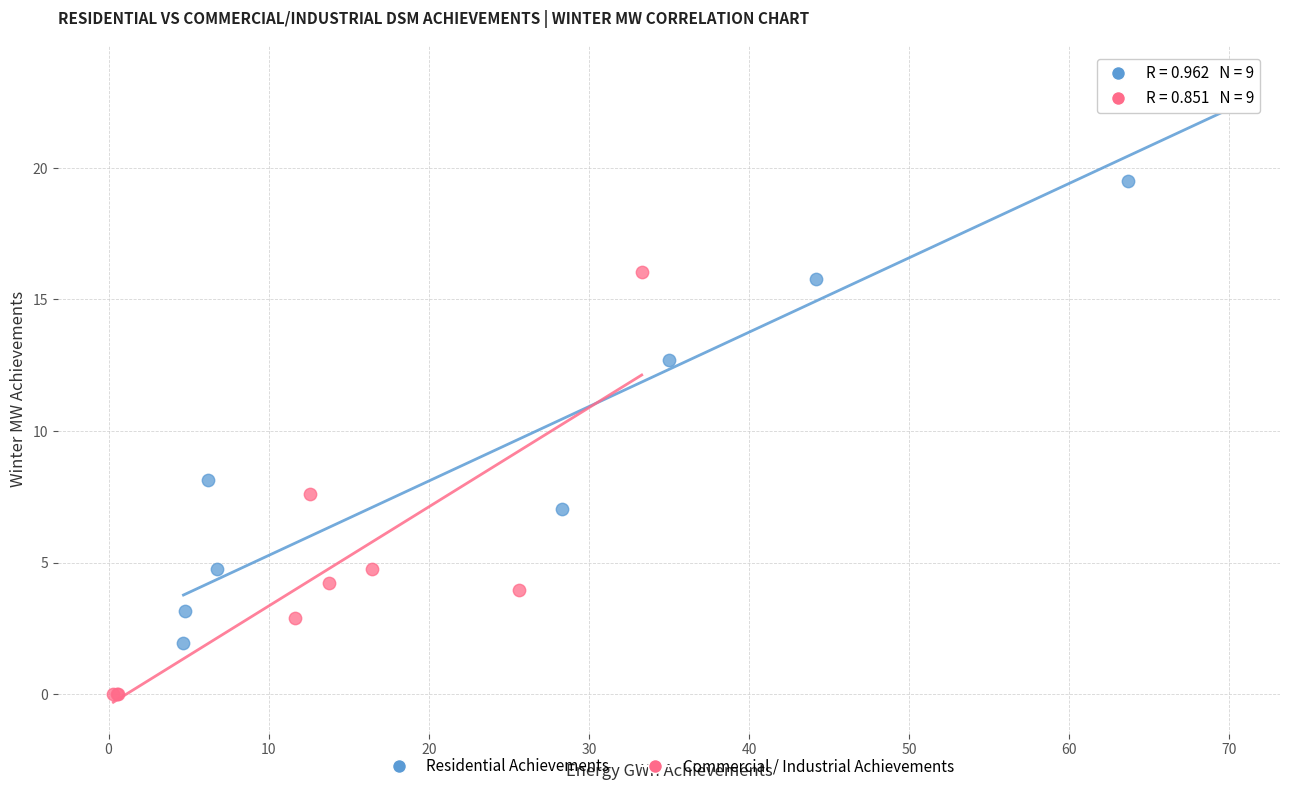

Which series reaches the maximum Y coordinate?

Residential Achievements